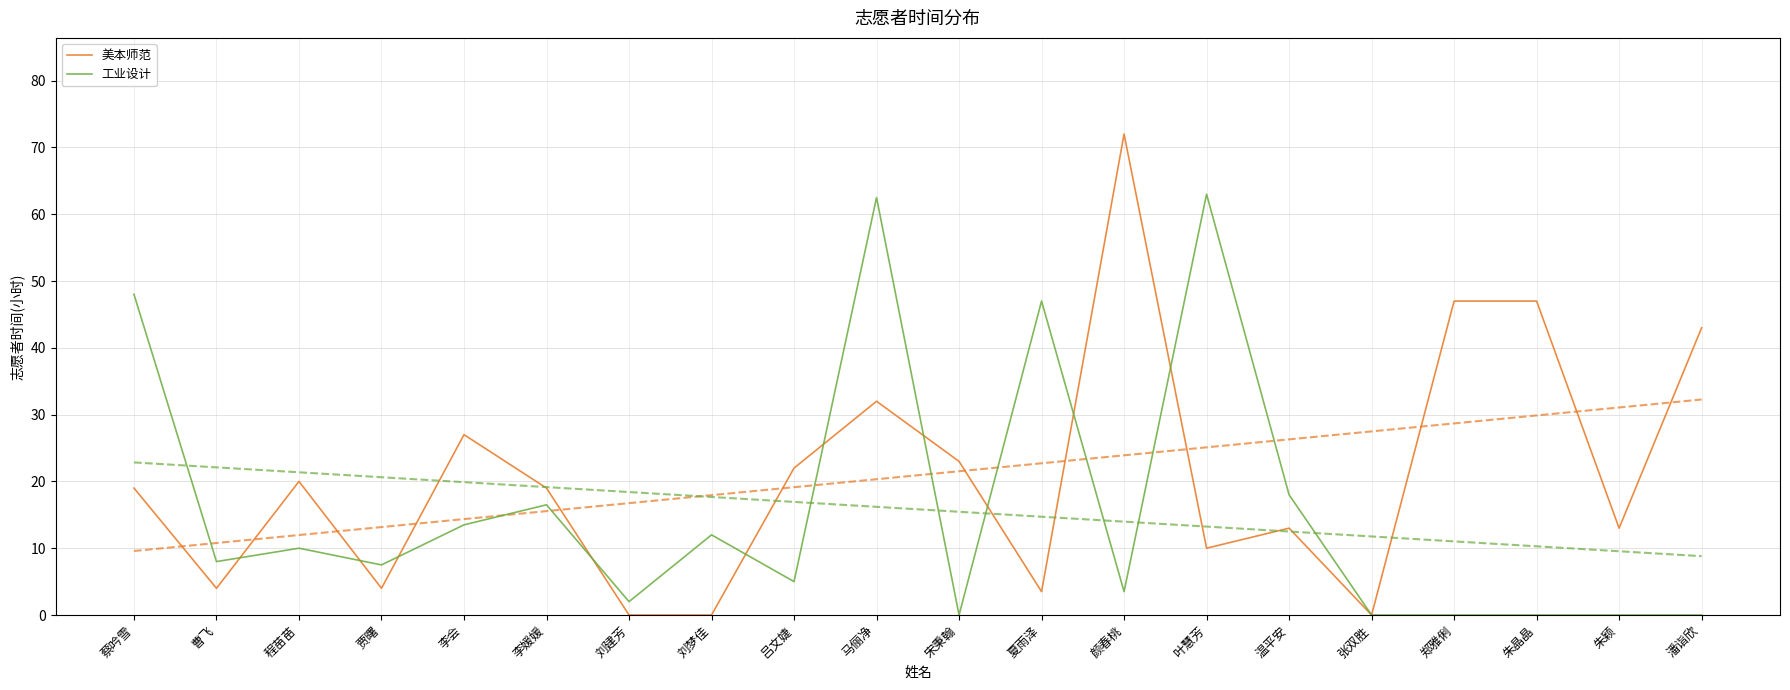

Is this an area chart (filled region under the line)?

No